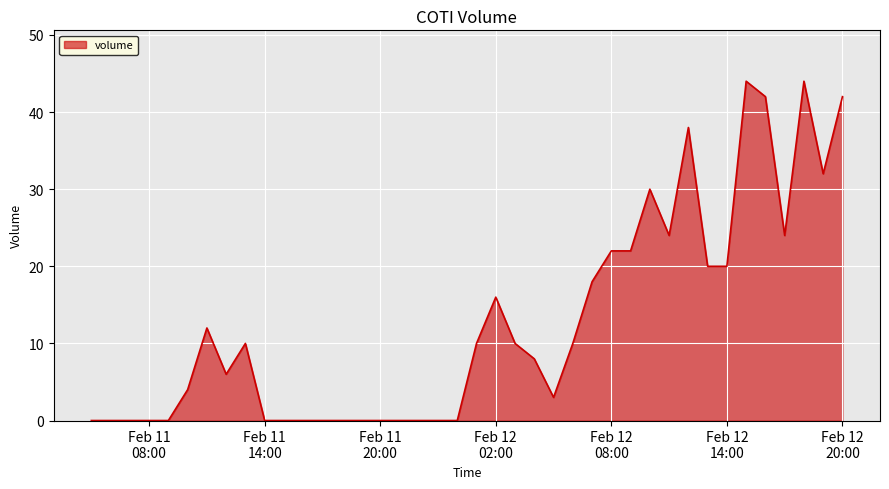

What is the maximum value shown in the chart?

44